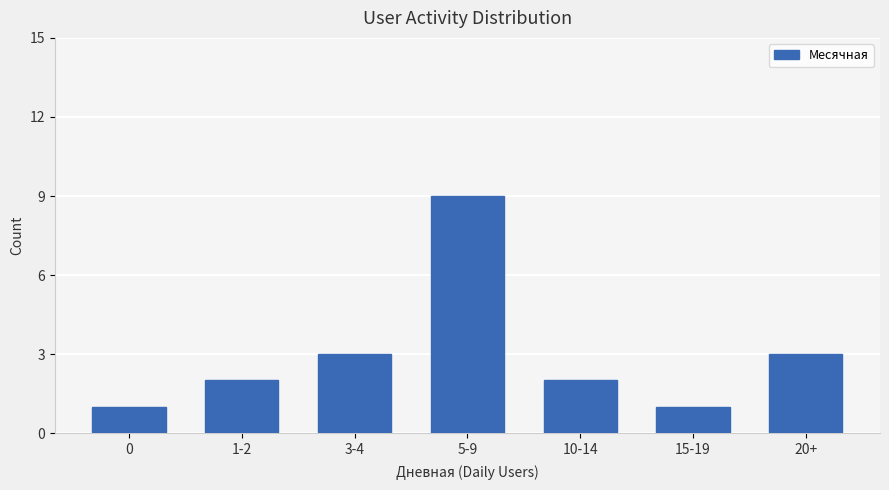

Does the chart contain any negative values?

No